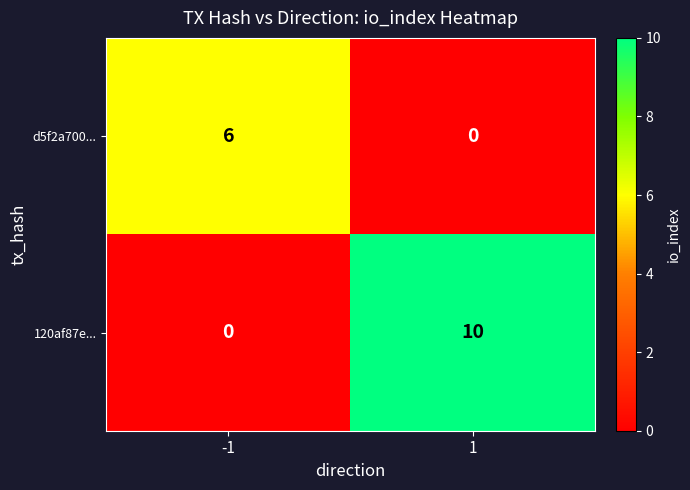

Reading left to right, transcribe all the data shown in this chart.

d5f2a700...: 6	0
120af87e...: 0	10